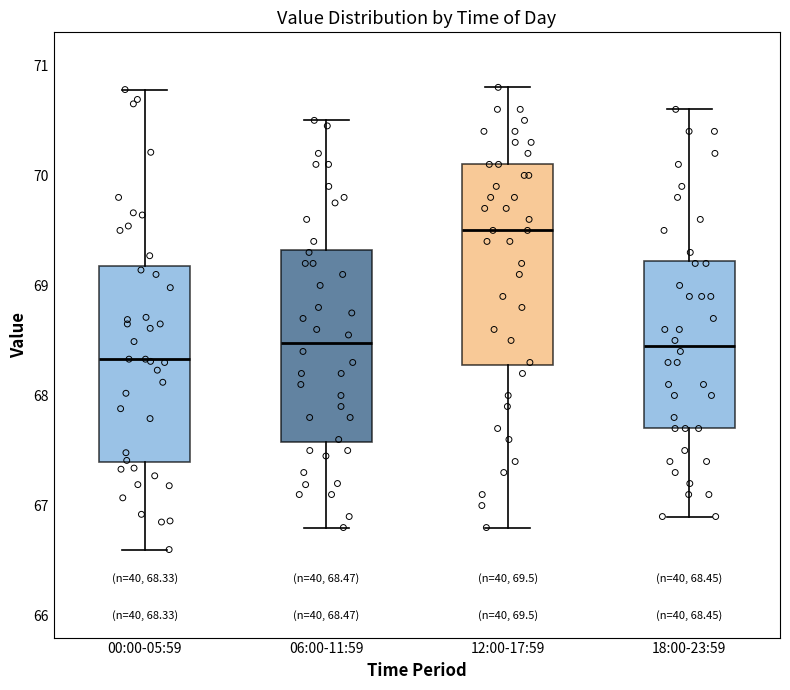

Which box has the highest median line?

12:00-17:59